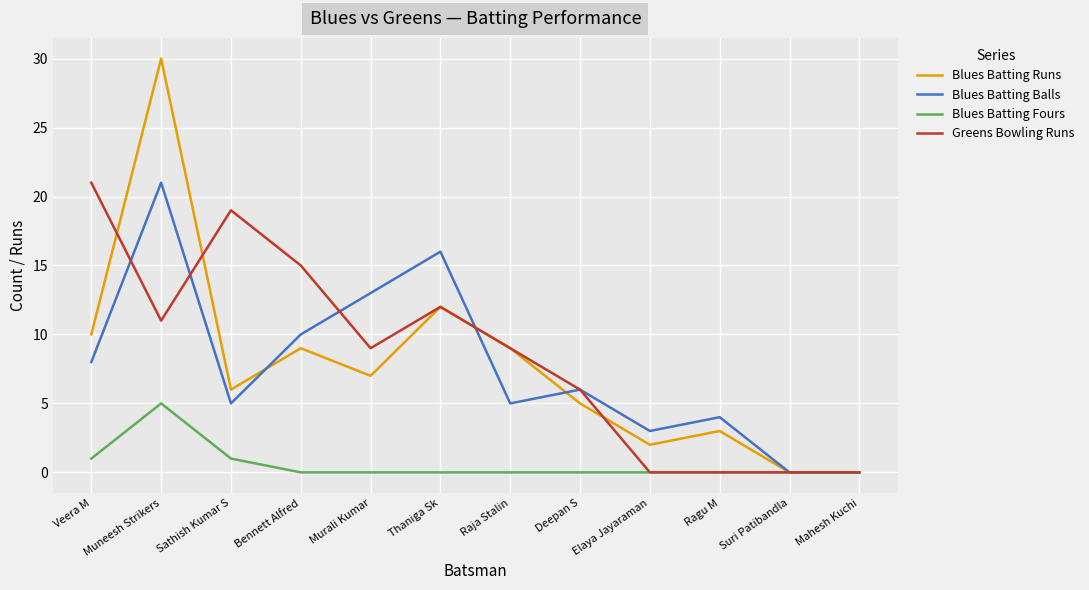

True or false: Blues Batting Fours has more than 0 interior local peaks.

True